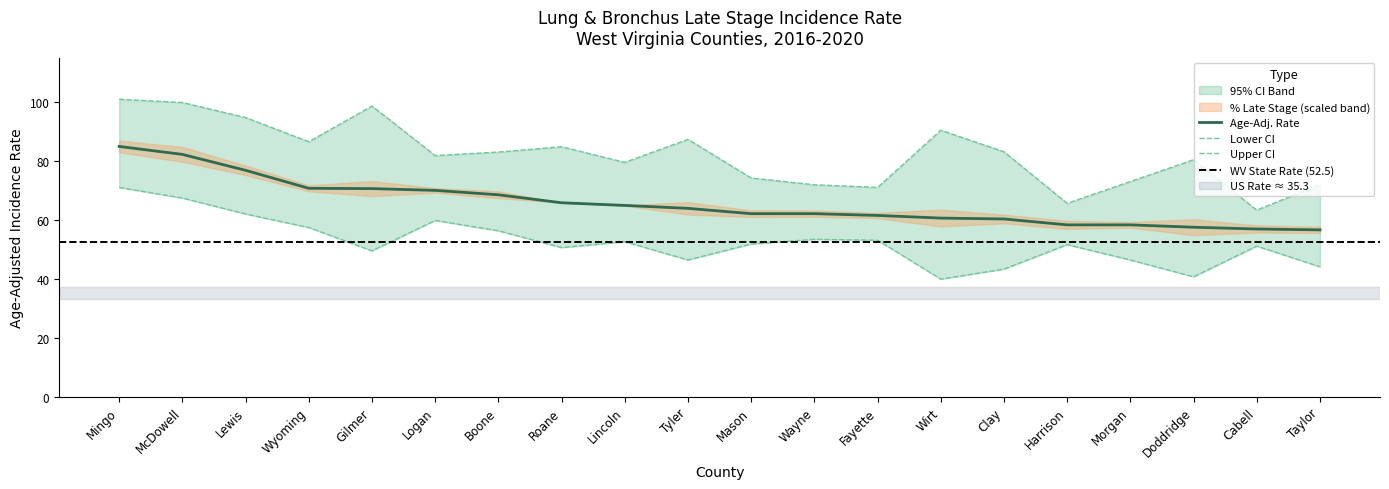

Reading left to right, list all the values displayed in this chart.

Rate: Mingo=84.9	McDowell=82.2	Lewis=76.8	Wyoming=70.7	Gilmer=70.6	Logan=70.0	Boone=68.5	Roane=65.8	Lincoln=64.9	Tyler=63.9	Mason=62.1	Wayne=62.1	Fayette=61.5	Wirt=60.6	Clay=60.3	Harrison=58.3	Morgan=58.3	Doddridge=57.5	Cabell=56.9	Taylor=56.6
Lower CI: Mingo=71.0	McDowell=67.4	Lewis=62.0	Wyoming=57.4	Gilmer=49.5	Logan=59.8	Boone=56.3	Roane=50.6	Lincoln=52.6	Tyler=46.4	Mason=51.8	Wayne=53.4	Fayette=53.1	Wirt=39.9	Clay=43.3	Harrison=51.6	Morgan=46.4	Doddridge=40.7	Cabell=51.1	Taylor=44.1
Upper CI: Mingo=100.9	McDowell=99.8	Lewis=94.7	Wyoming=86.5	Gilmer=98.6	Logan=81.8	Boone=83.0	Roane=84.8	Lincoln=79.5	Tyler=87.3	Mason=74.2	Wayne=71.9	Fayette=71.0	Wirt=90.4	Clay=83.1	Harrison=65.6	Morgan=73.0	Doddridge=80.4	Cabell=63.3	Taylor=72.0